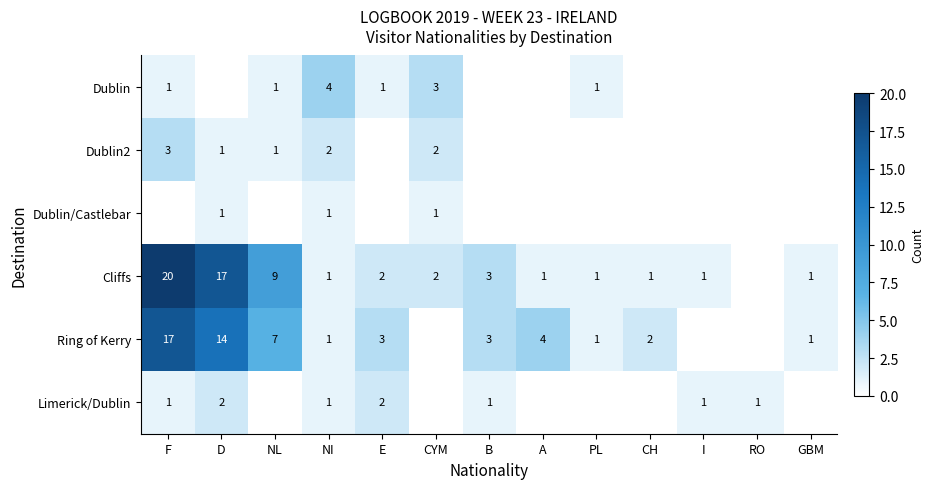

Is the value of Dublin2 at CYM greater than the value of Ring of Kerry at B?

No